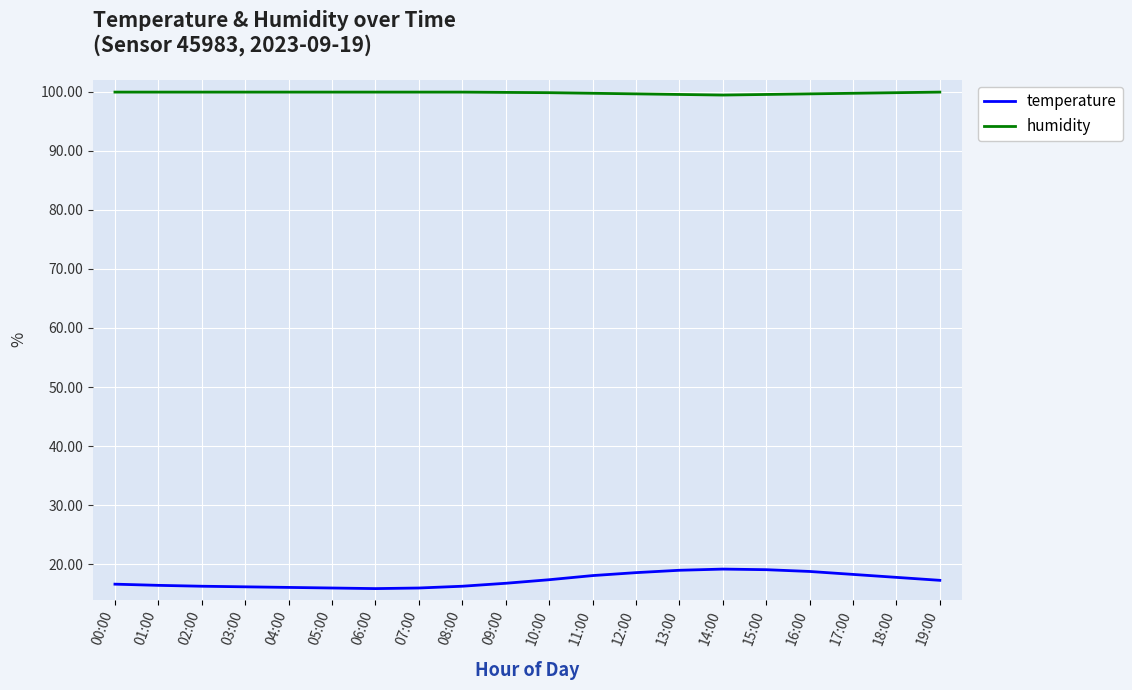

What position from the left is 09:00?

10